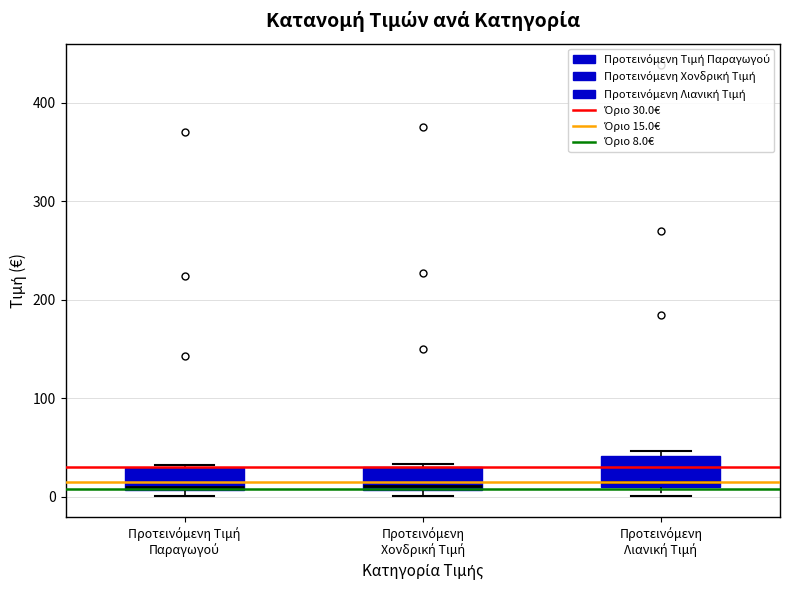

Where is the lower edge of the box for Προτεινόμενη Λιανική Τιμή on the y-axis? The values are not printed on the chart, so give them approximately, as read against the axis.

10